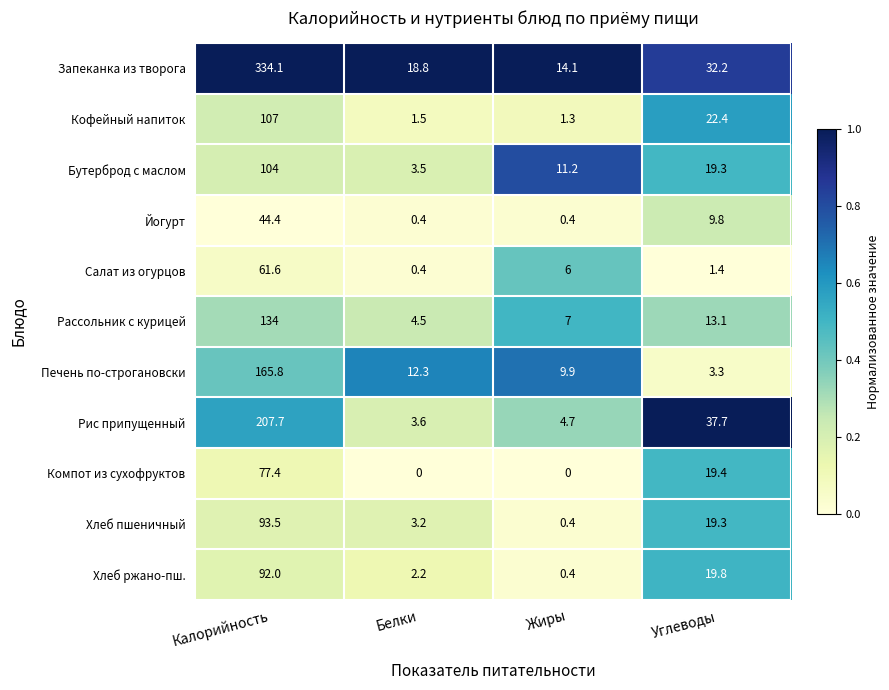

Is it true that Рассольник с курицей equals 134.0 at Калорийность?

True